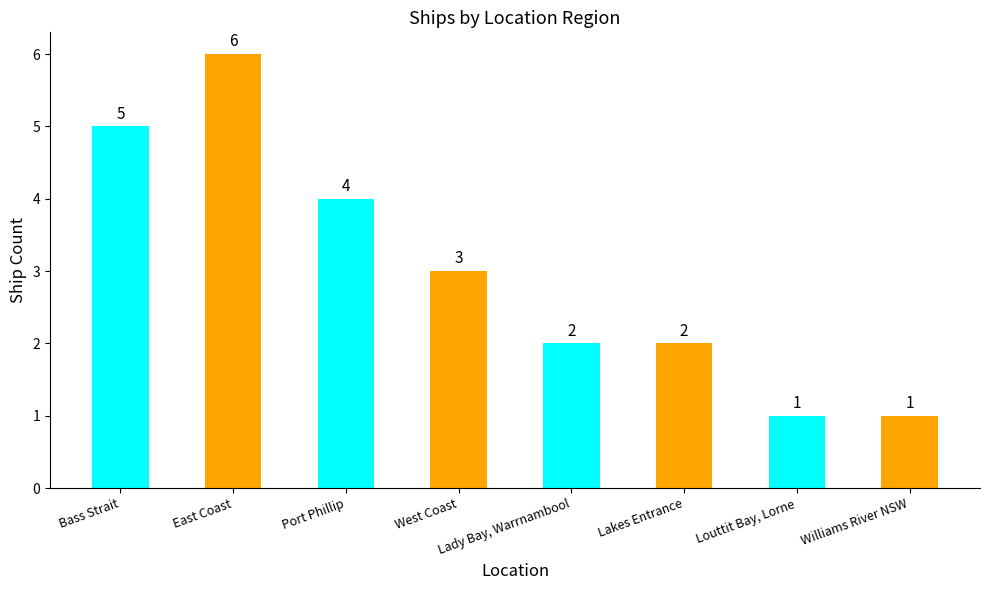

How many distinct data groups are displayed?

1